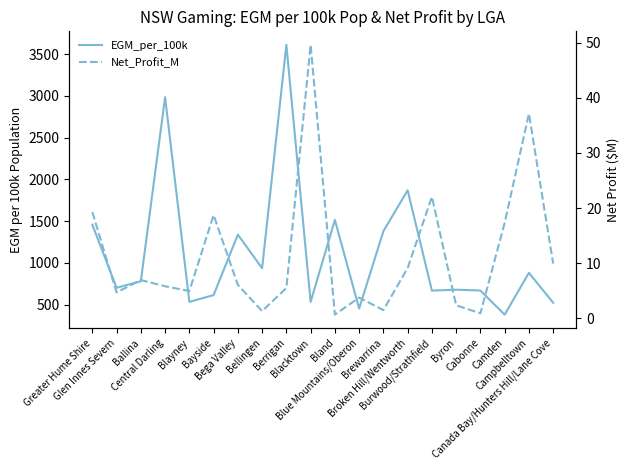

At which label does Net_Profit_M reach its minimum?

Bland